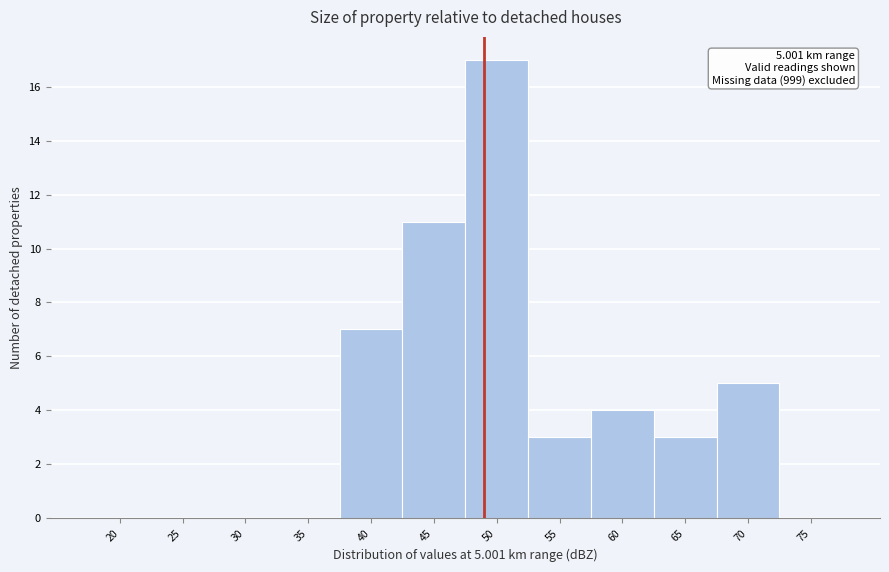

Reading left to right, what are all the values shown in this chart?

20=0	25=0	30=0	35=0	40=7	45=11	50=17	55=3	60=4	65=3	70=5	75=0